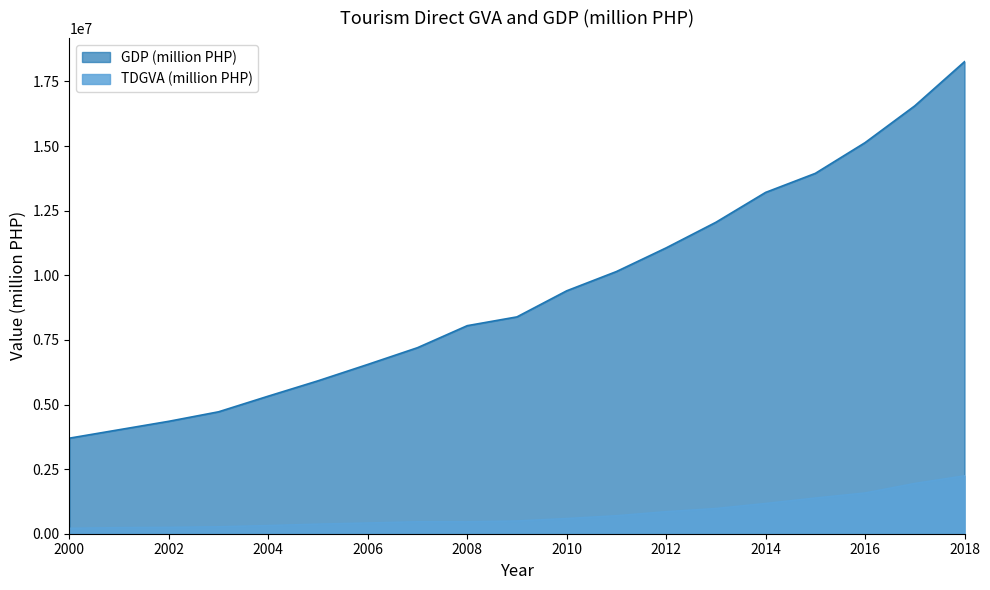

True or false: TDGVA (million PHP) and GDP (million PHP) cross at least once.

False